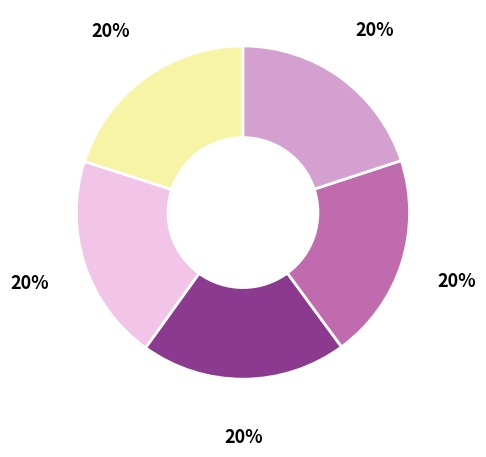

Does any single category account for the majority?

No